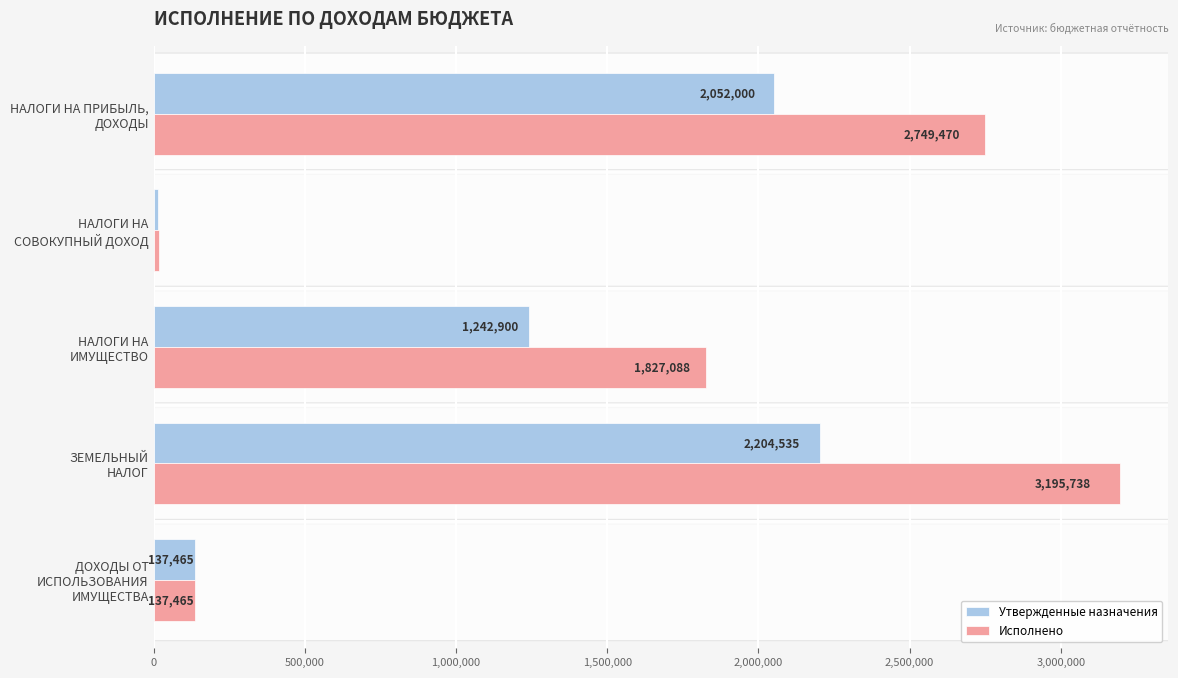

What is the sum of all Утвержденные назначения values?

5652300.0